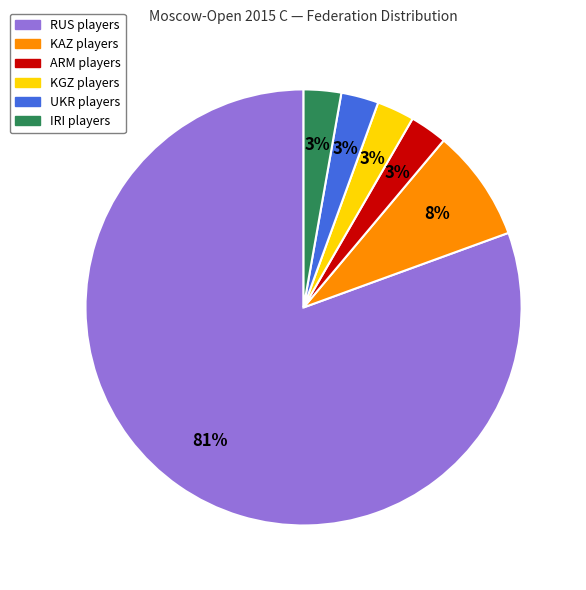

To the nearest percent, what is the average slice percentage?

17%